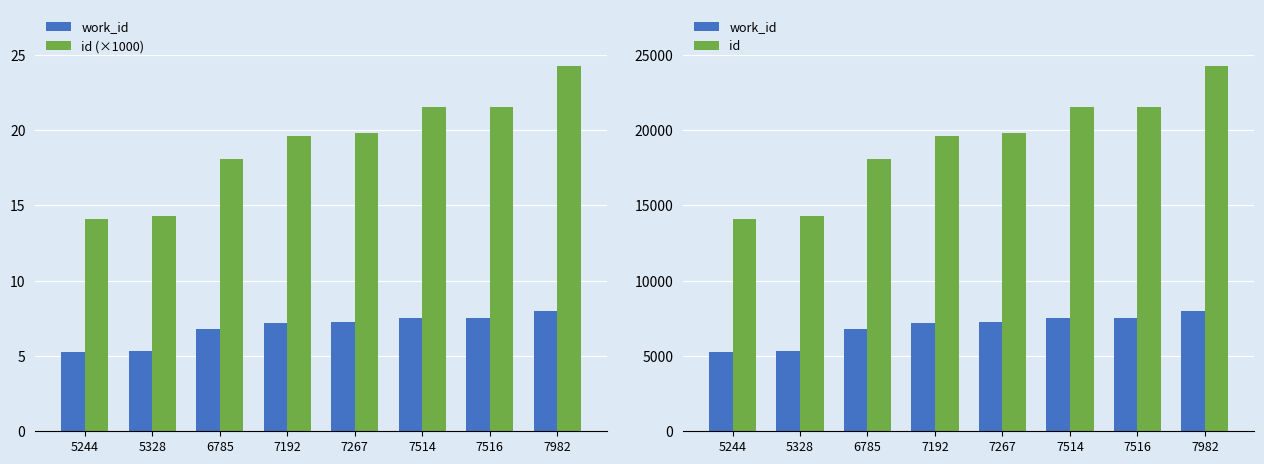

Are the bars grouped side by side (vs. stacked)?

Yes